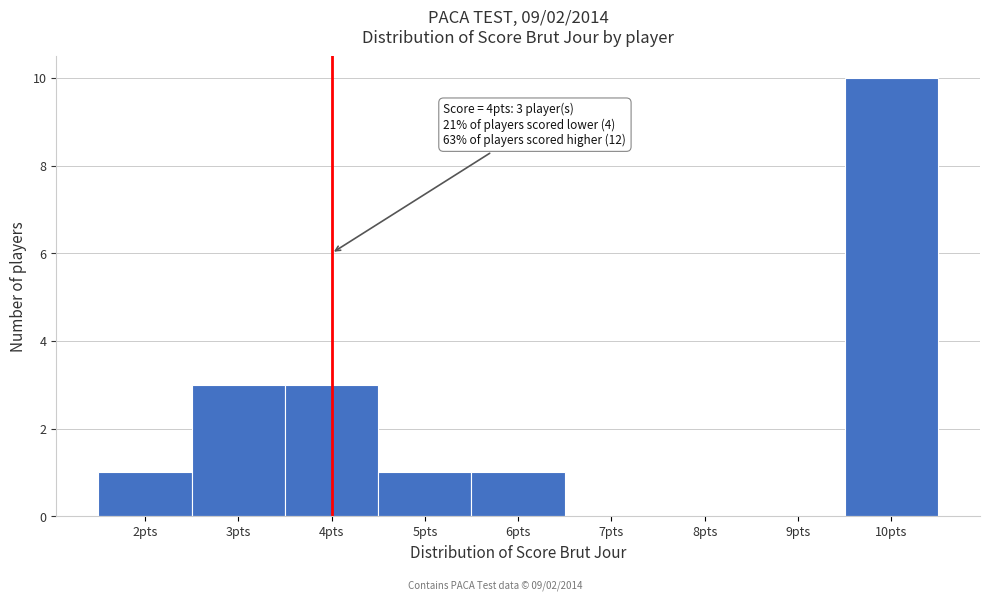

Which range on the x-axis has the tallest bar?

9.5 to 10.5